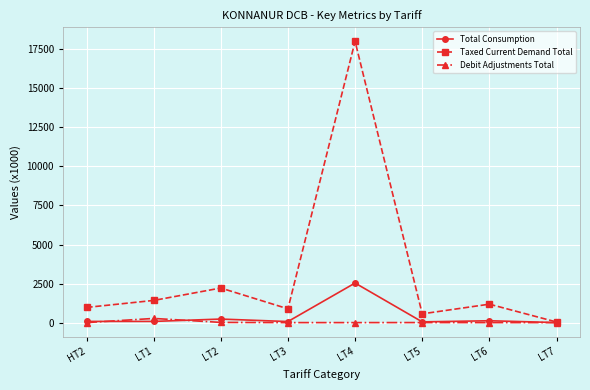

What position from the right is LT5?

3